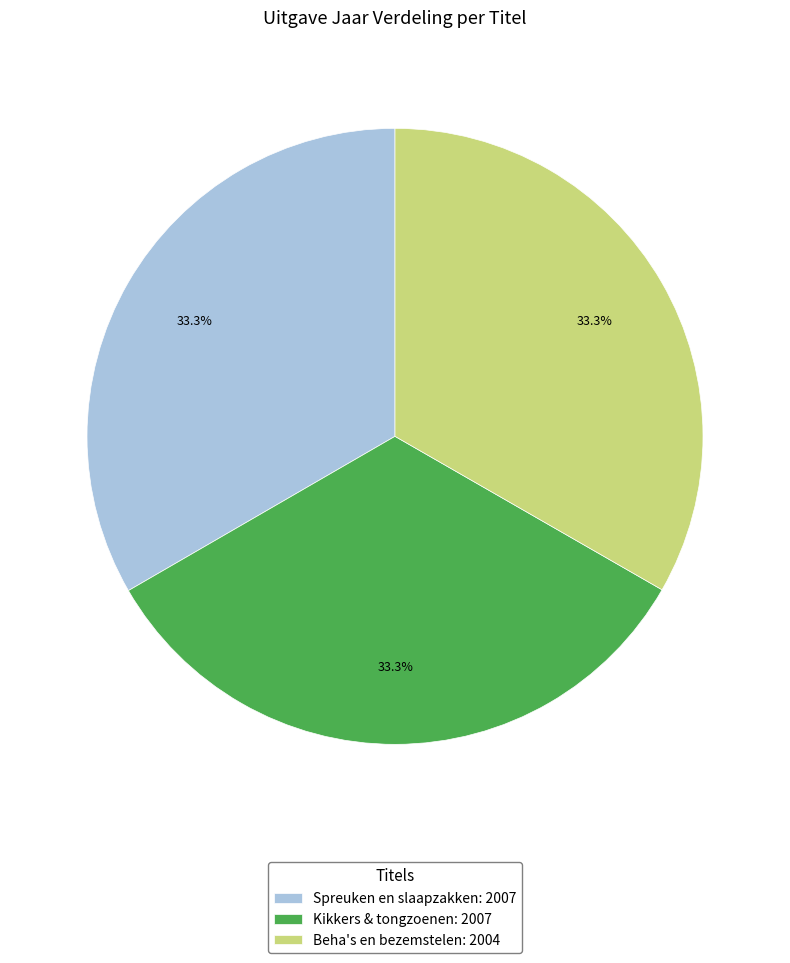

To the nearest percent, what is the average slice percentage?

33%